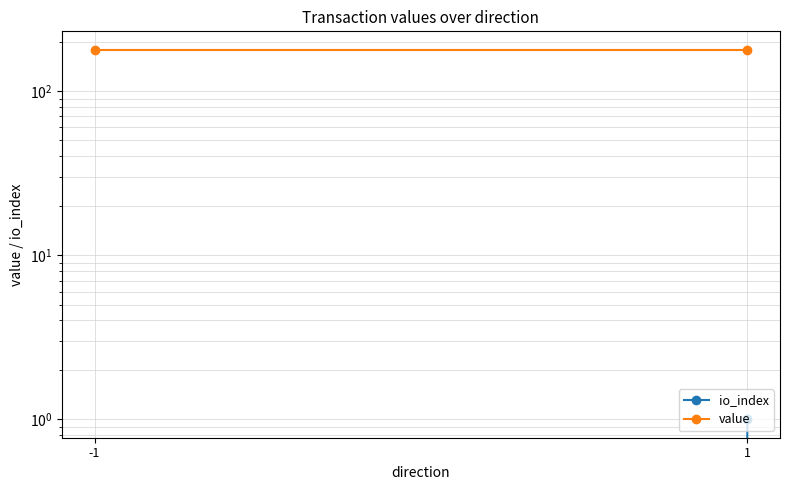

What is the total value across all series at 1?

179.4